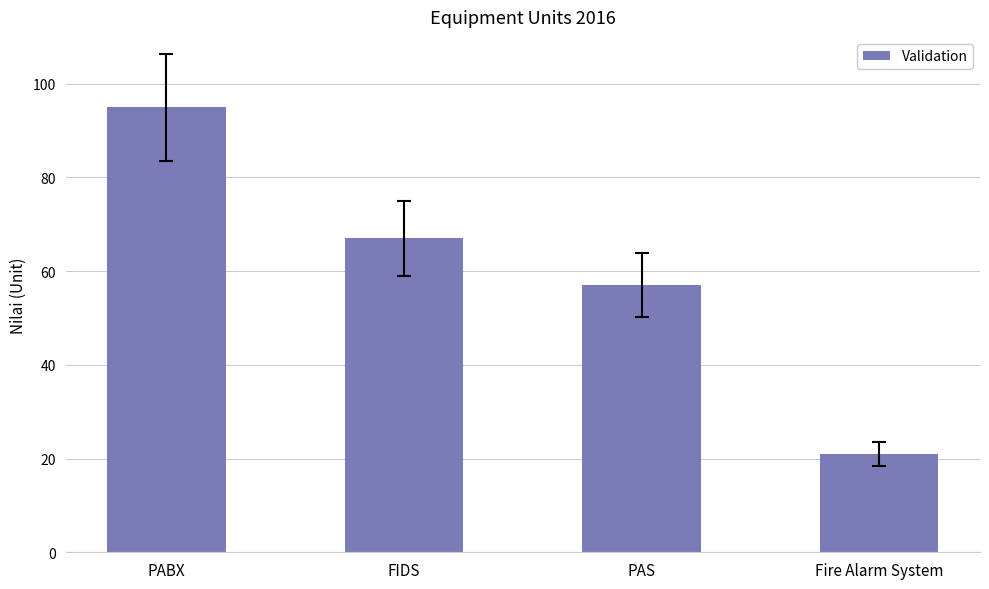

What is the maximum value shown in the chart?

95